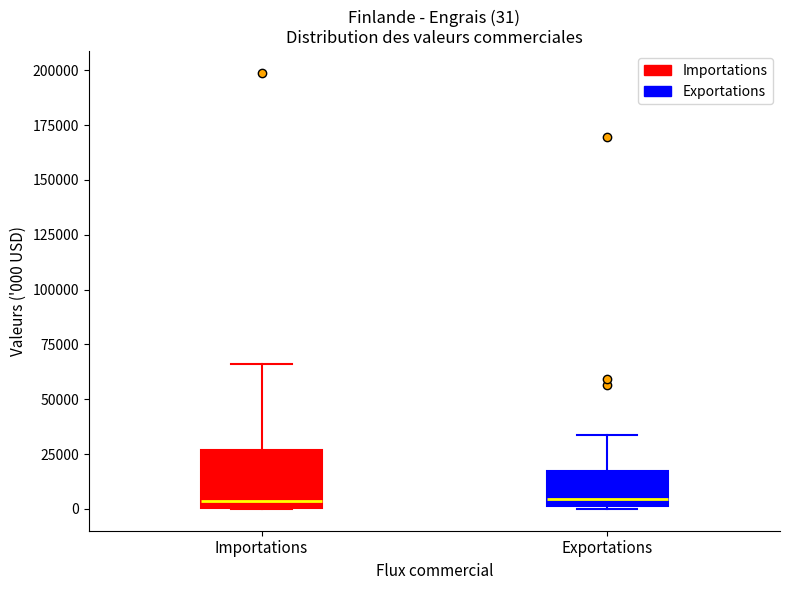

Which box is the tallest, from its lower edge to its upper edge?

Importations